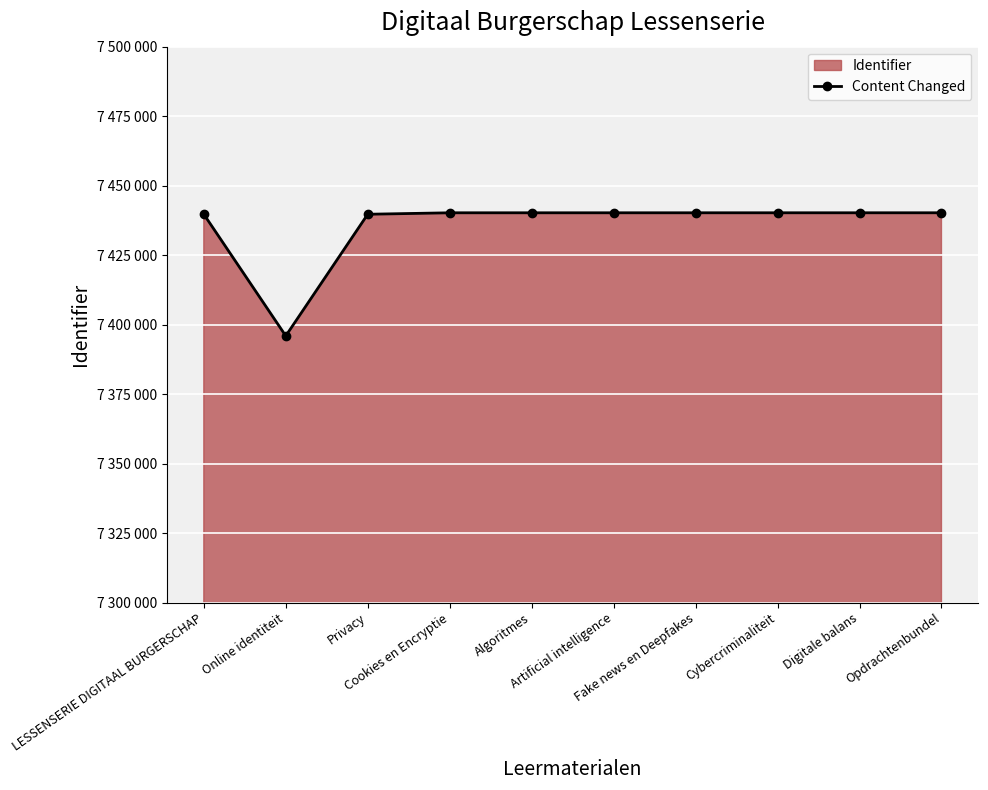

What is the difference between the maximum and minimum values?

44296